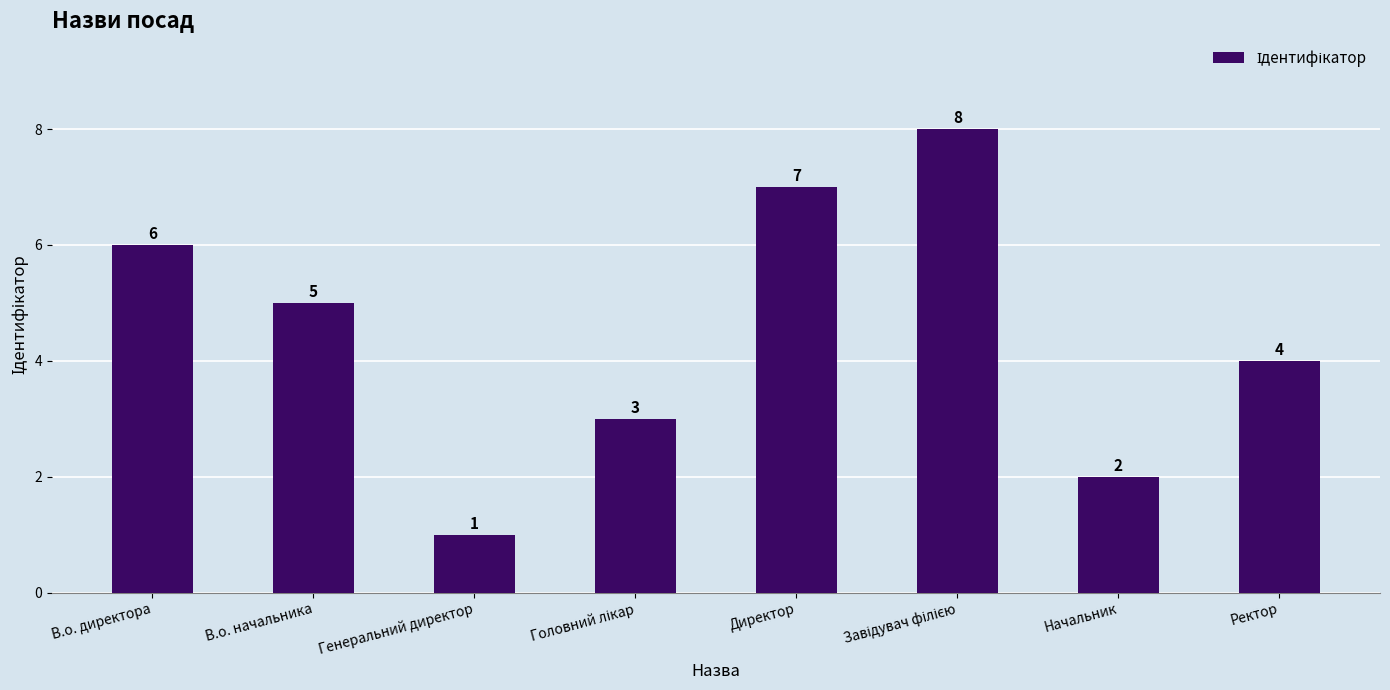

Count the number of data series in this chart.

1